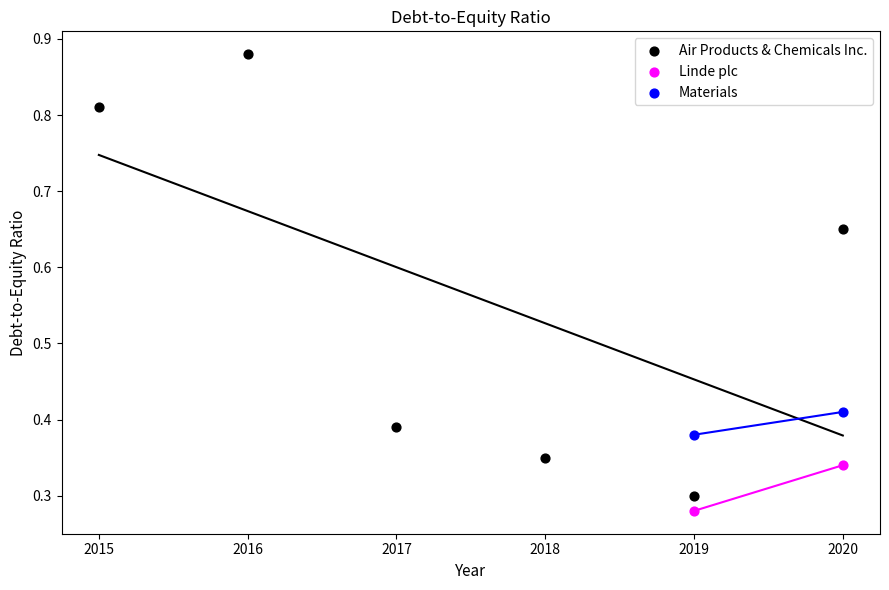

Which series reaches the maximum Y coordinate?

Air Products & Chemicals Inc.